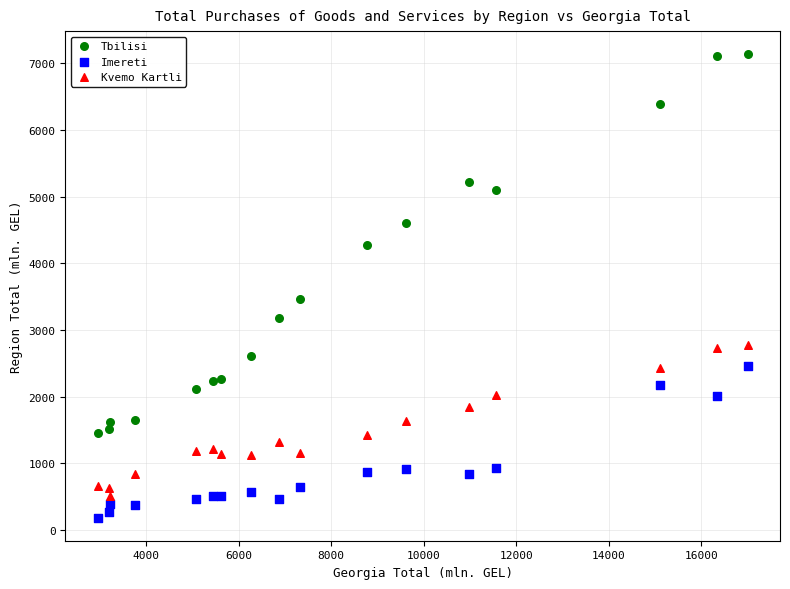

Which series reaches the minimum Y coordinate?

Imereti